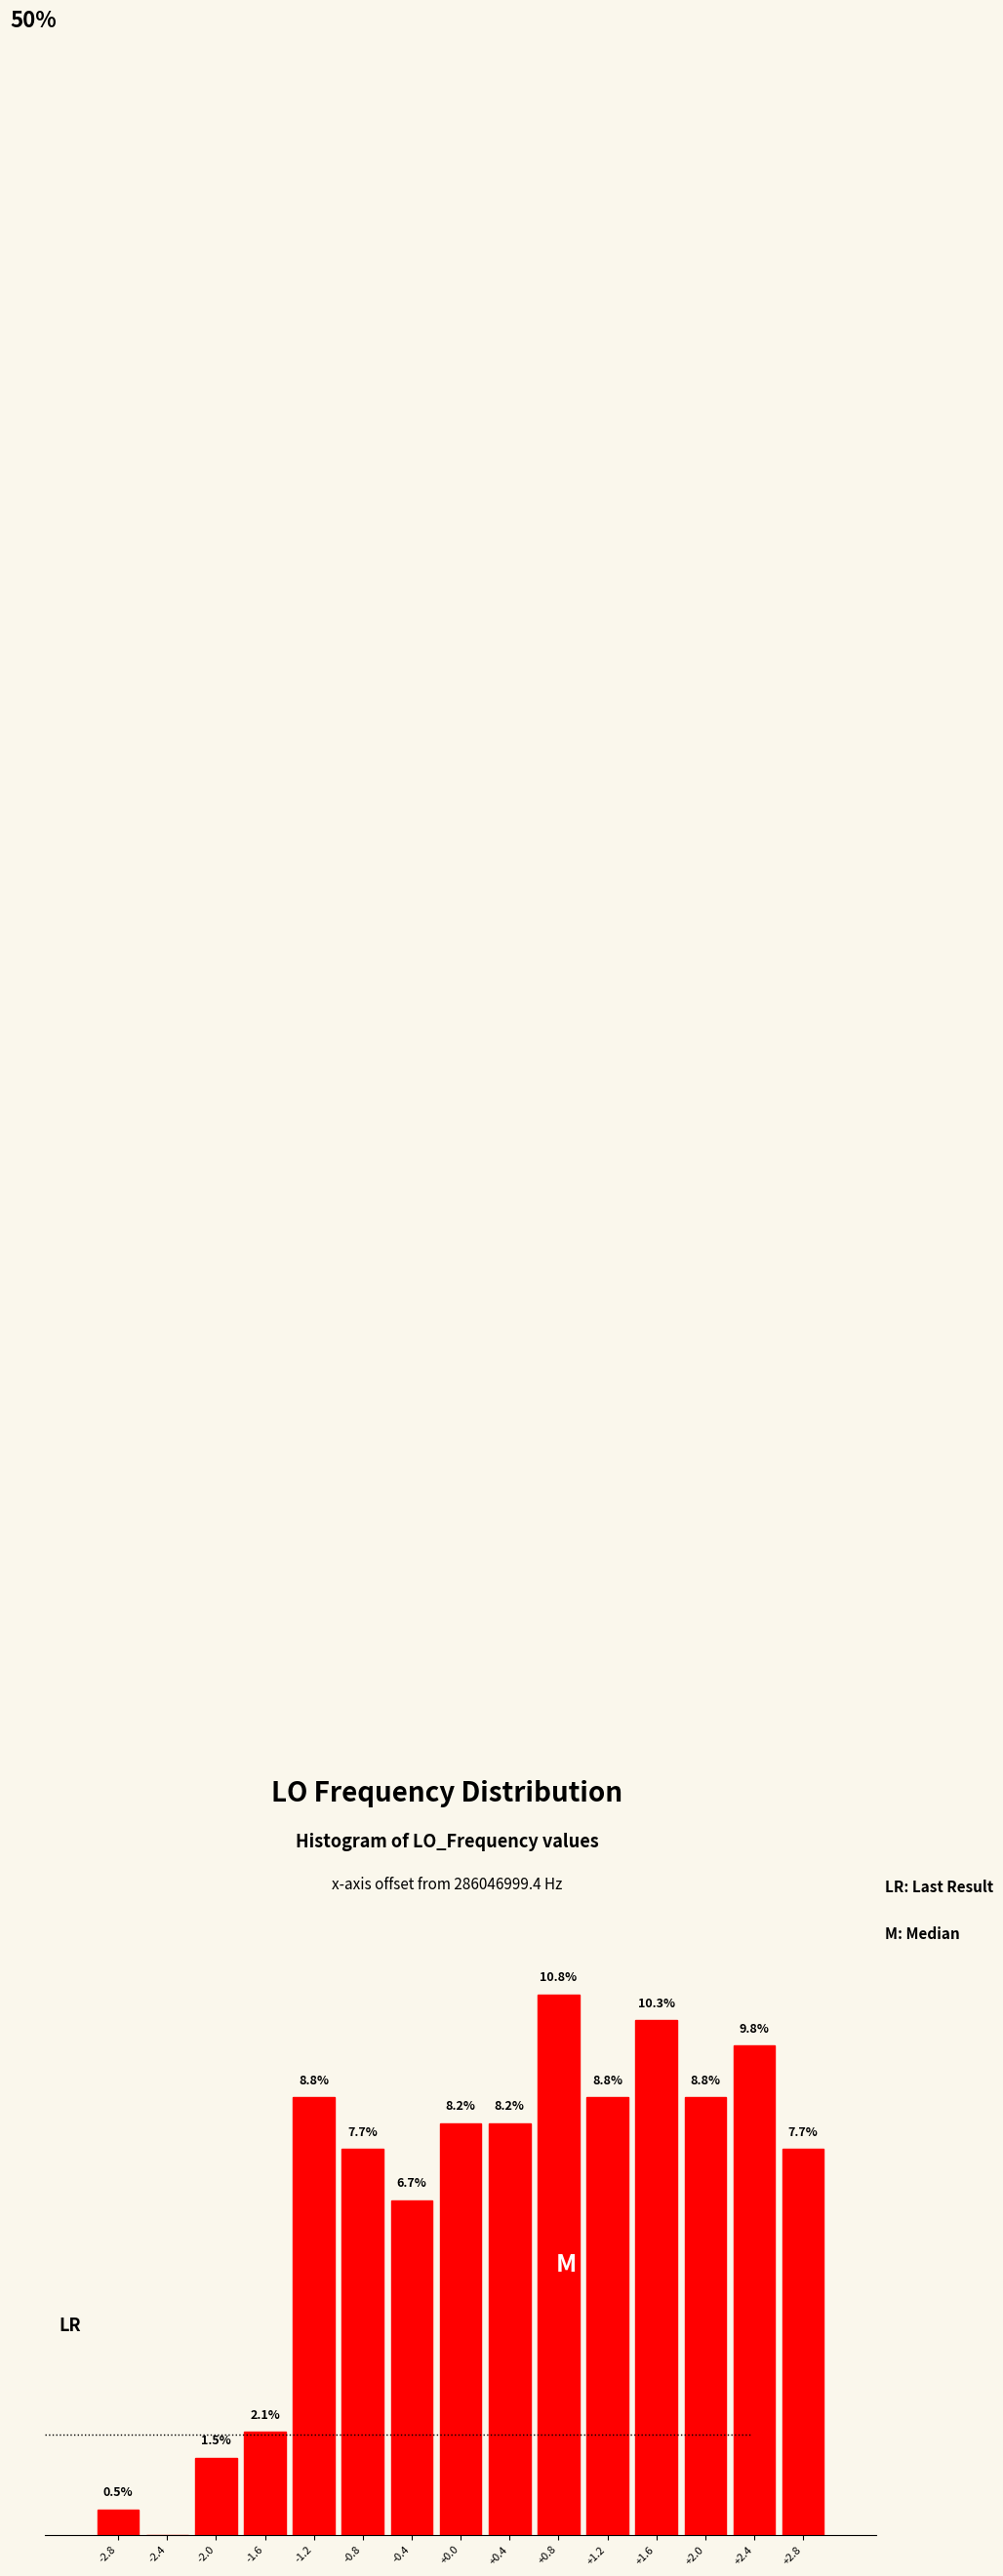

Are the bars horizontal?

No